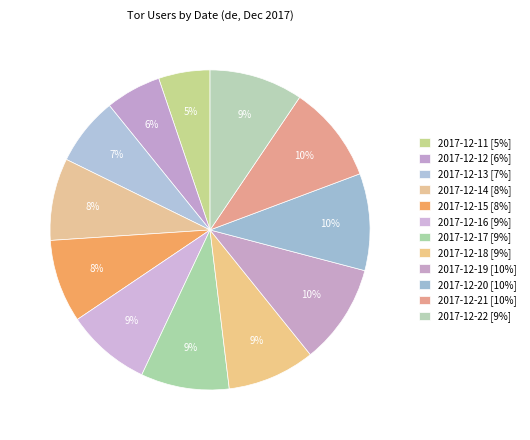

Is there any slice that represents more than half of the pie?

No